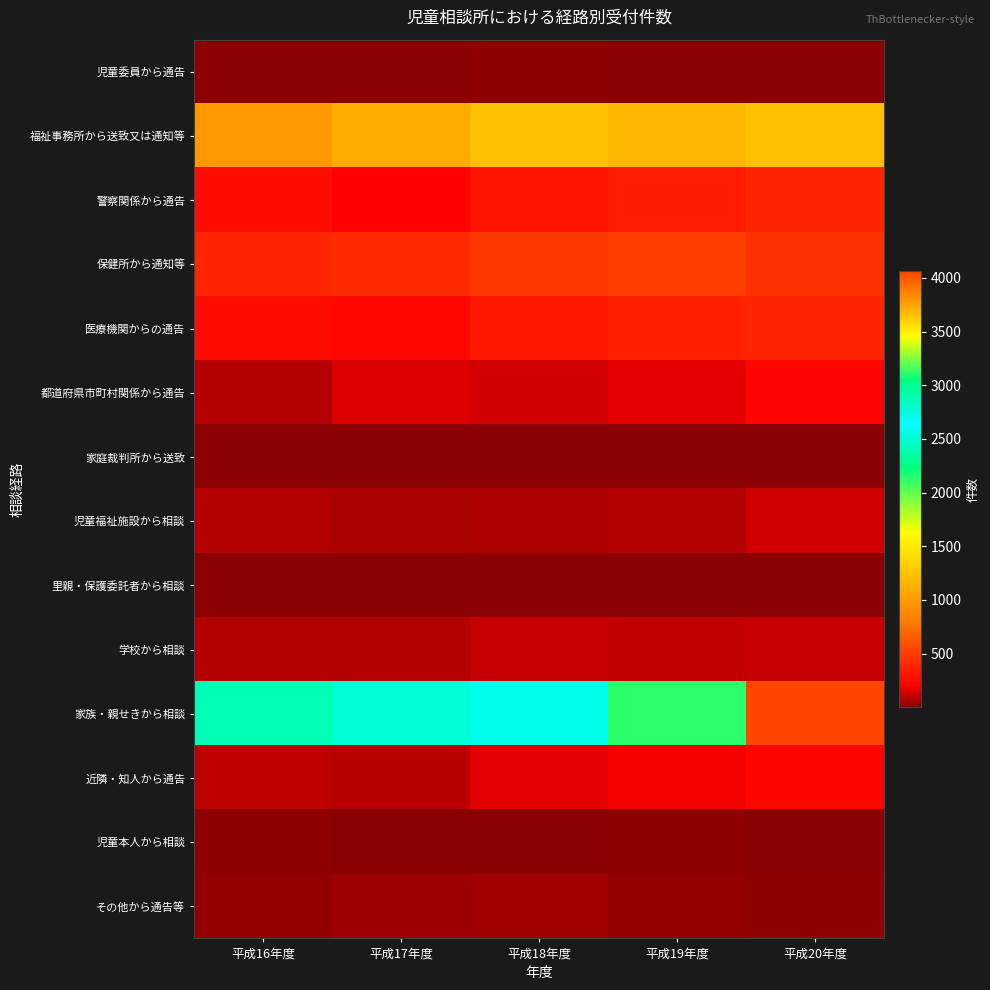

Which series changed the most between 平成18年度 and 平成19年度?

家族・親せきから相談